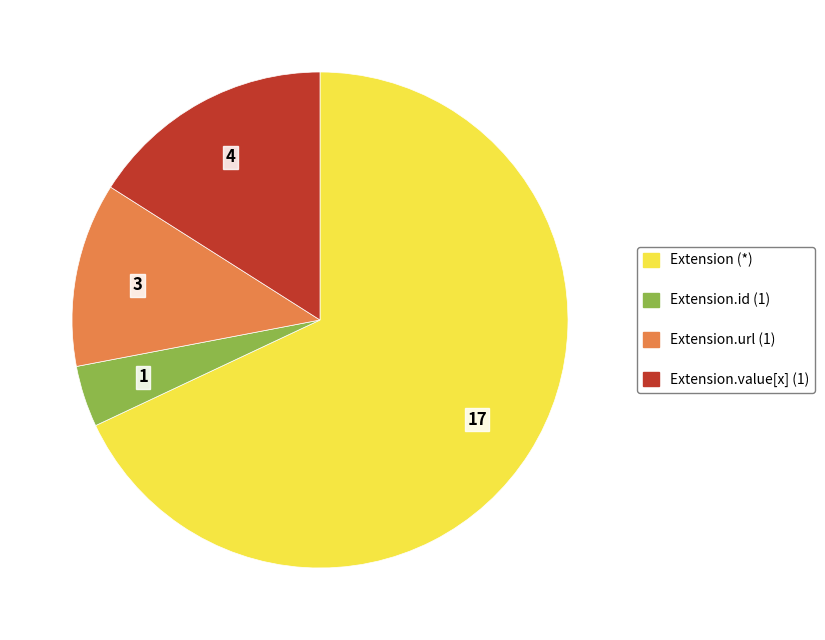

Count the number of slices in the pie.

4